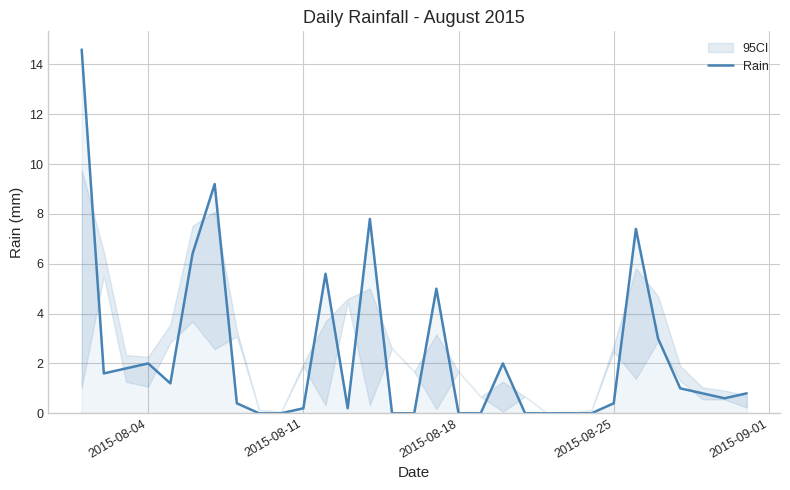

The value of Rain at 2015-08-04 is 1.2. True or false?

False